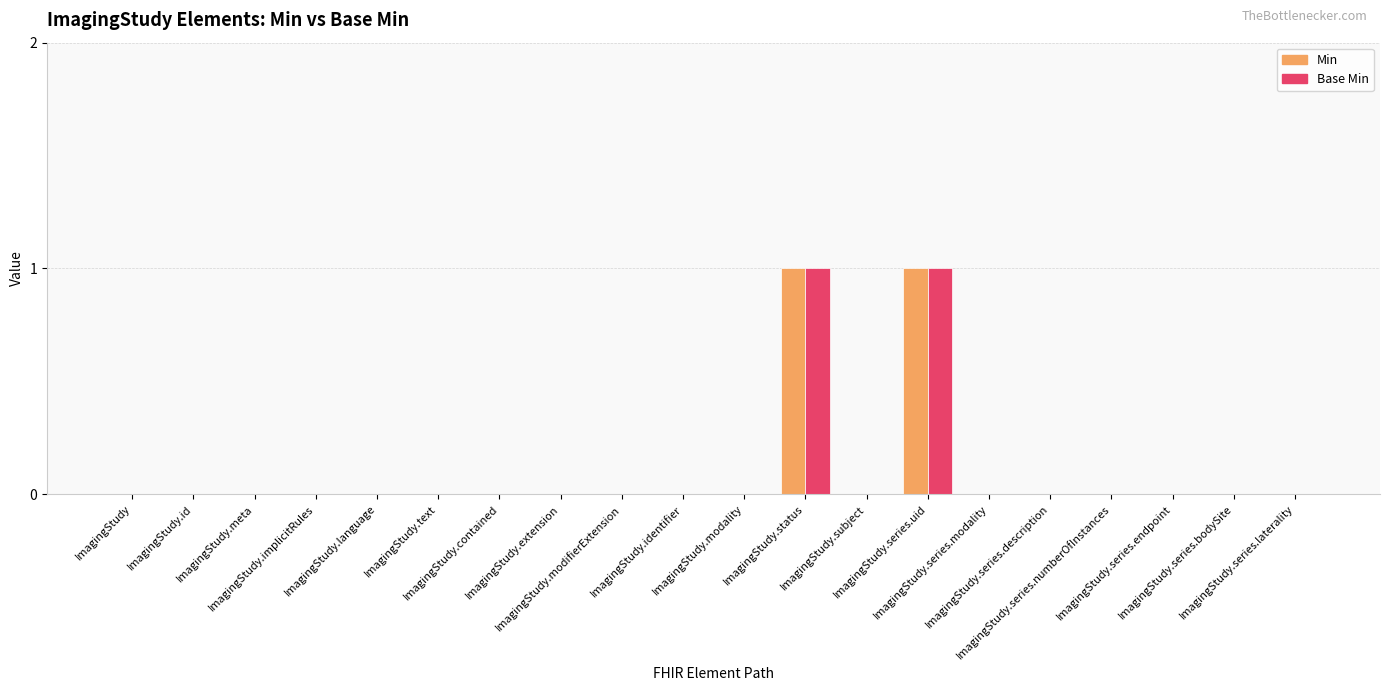

What are all the series names shown in the legend?

Min, Base Min